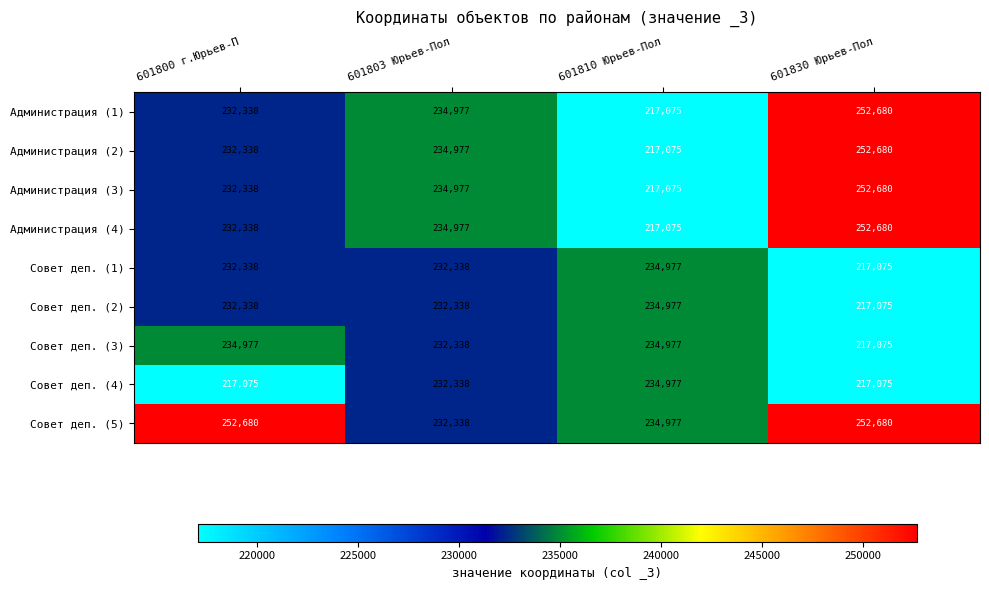

How many series are shown in this chart?

9